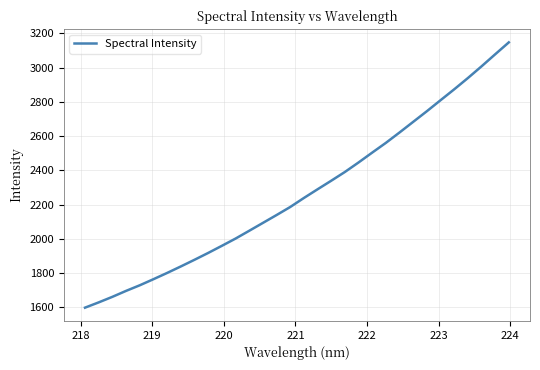

How many categories are shown in the chart?

32